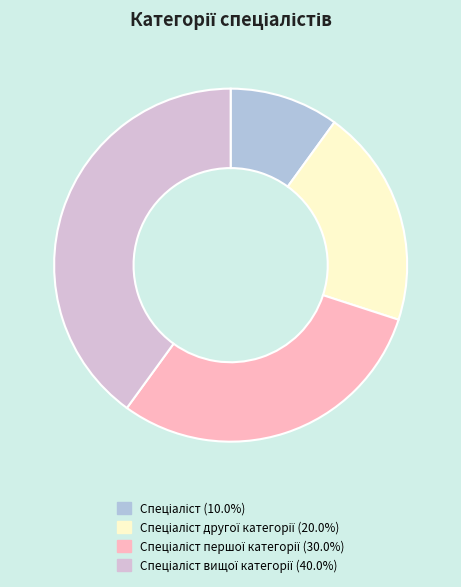

Does any single category account for the majority?

No